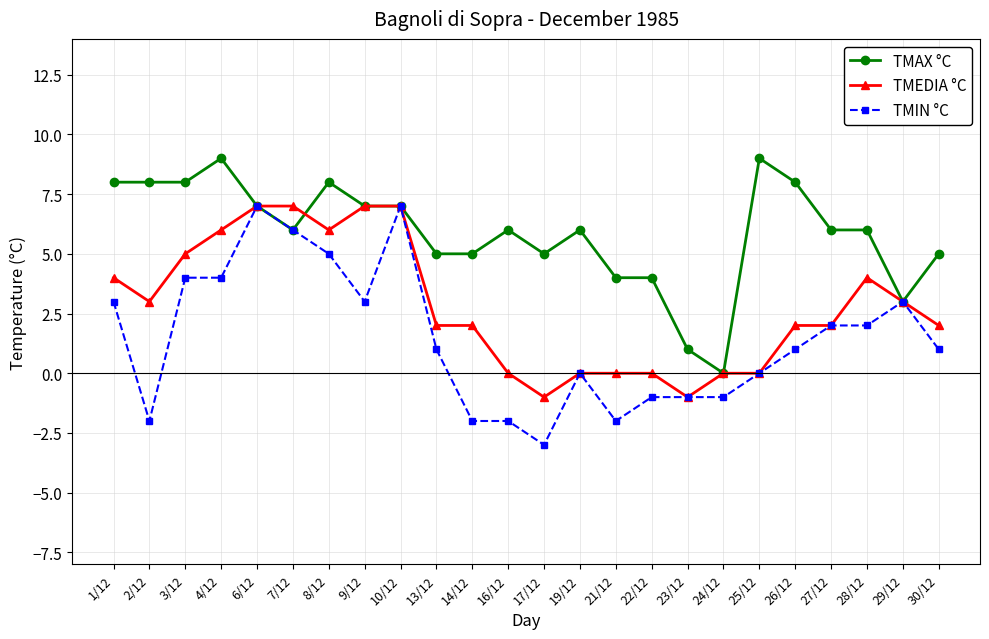

What are all the series names shown in the legend?

TMAX °C, TMEDIA °C, TMIN °C